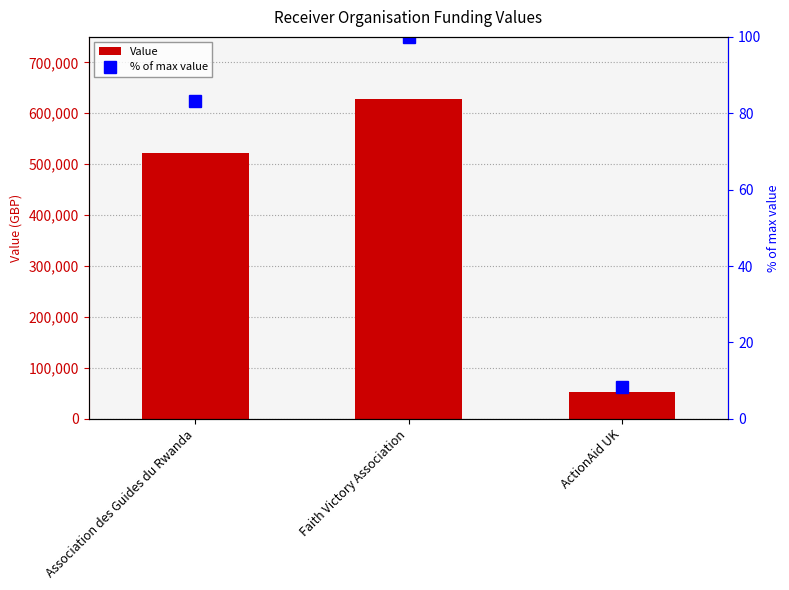

What is the difference between the second highest and minimum values in the Value series?

470847.1